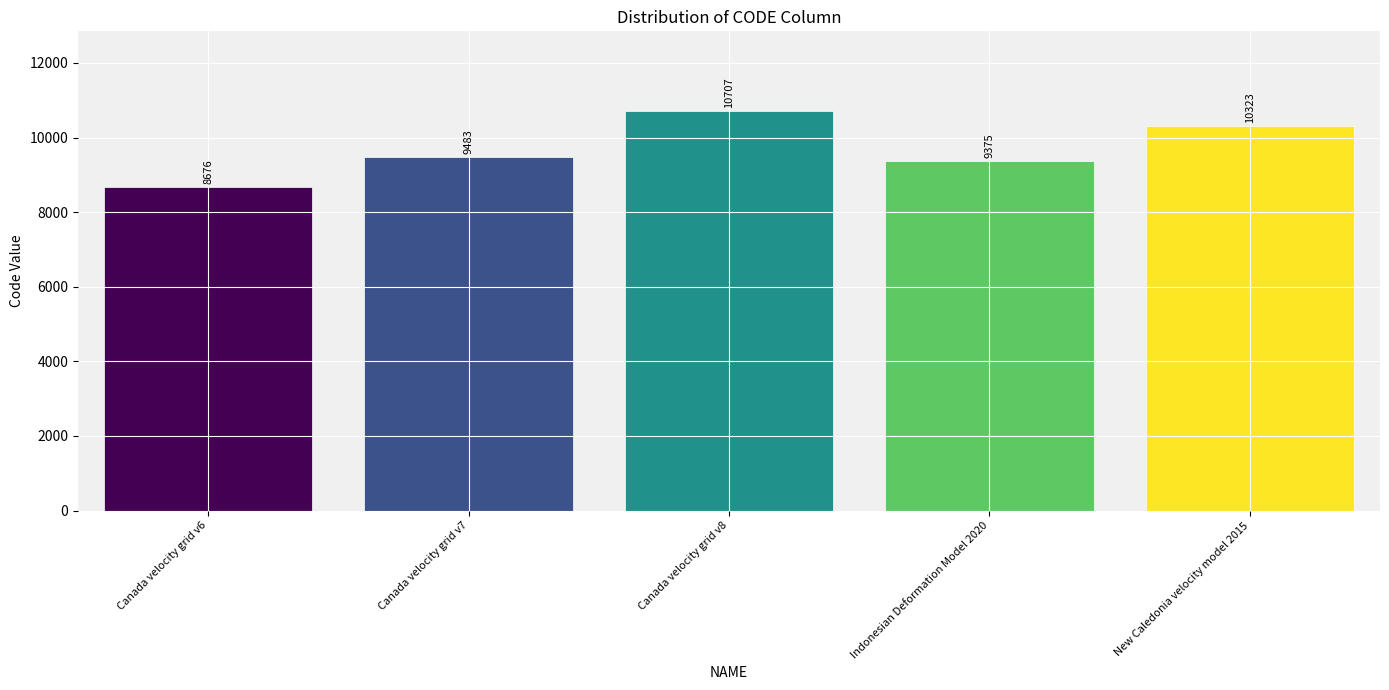

How many data points does each series have?

5